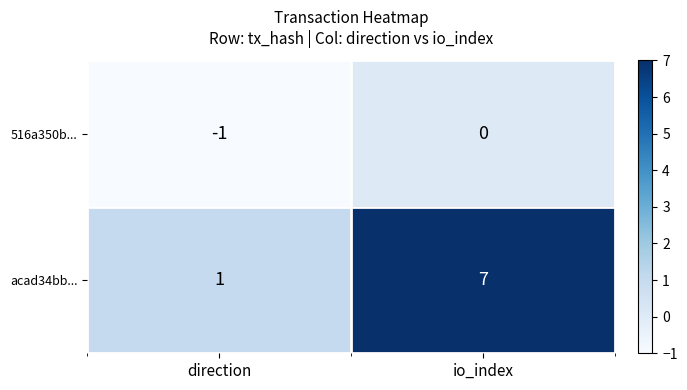

True or false: acad34bb... has a value of 1 at direction.

True